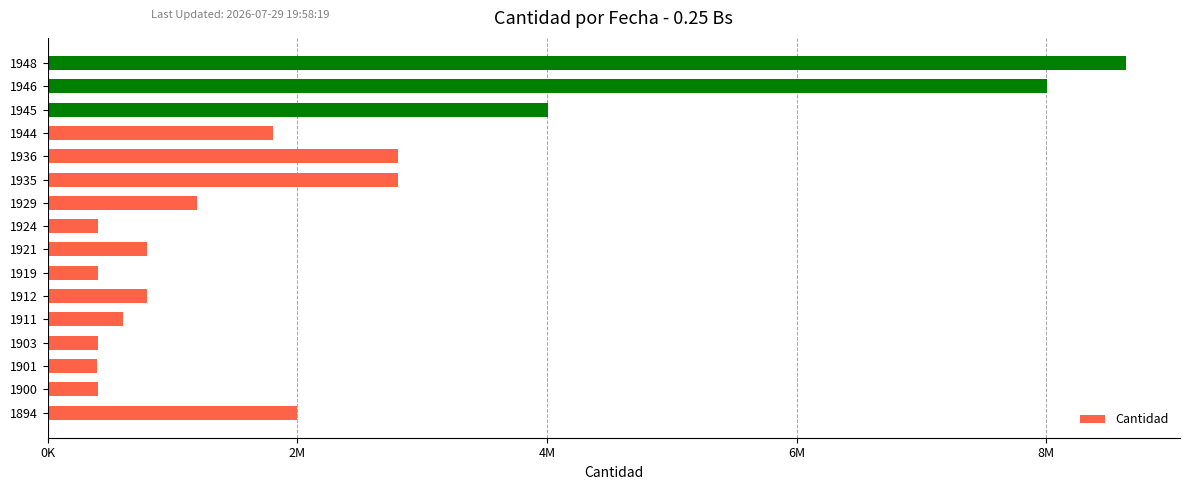

How many categories are shown in the chart?

16